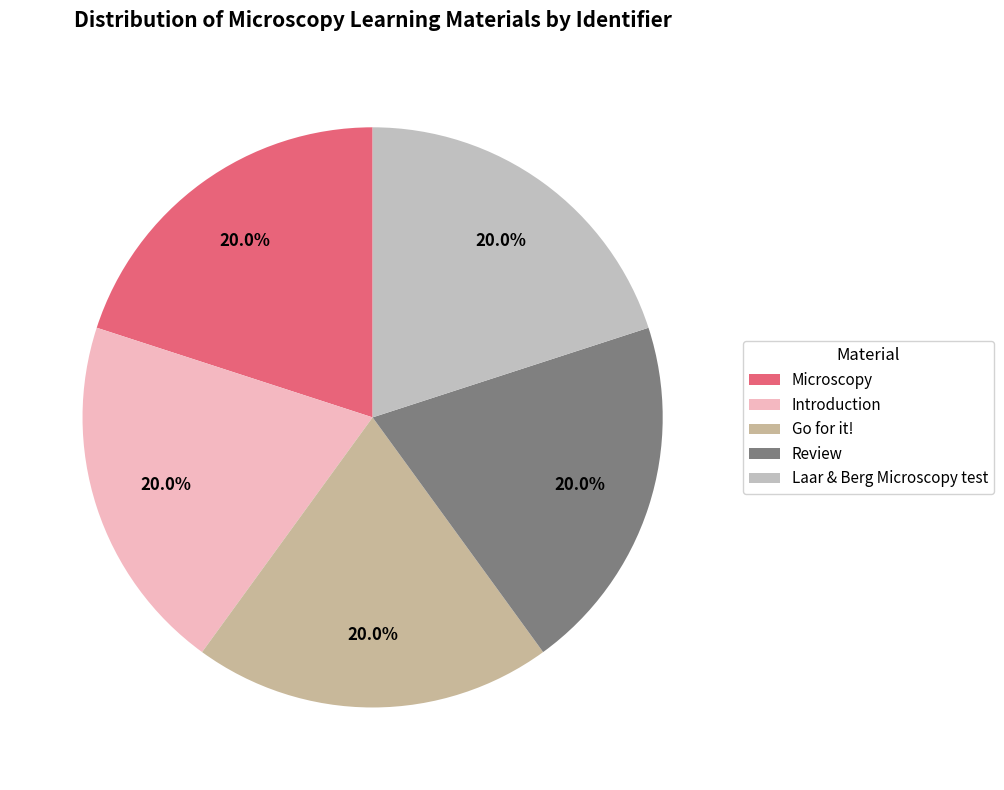

Count the number of slices in the pie.

5